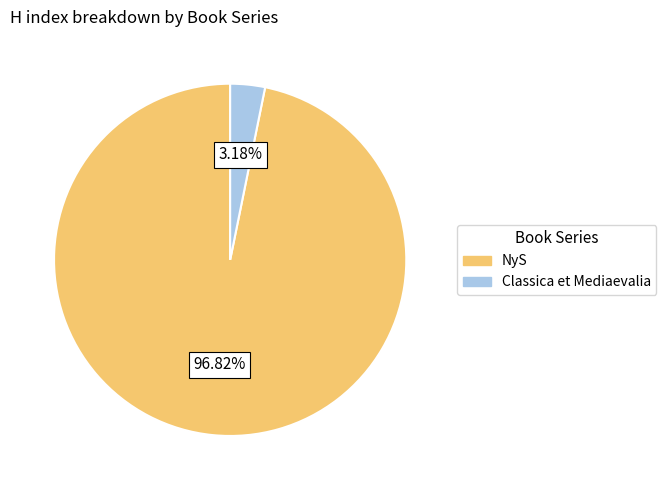

Is it true that Classica et Mediaevalia is 3% of the pie?

True